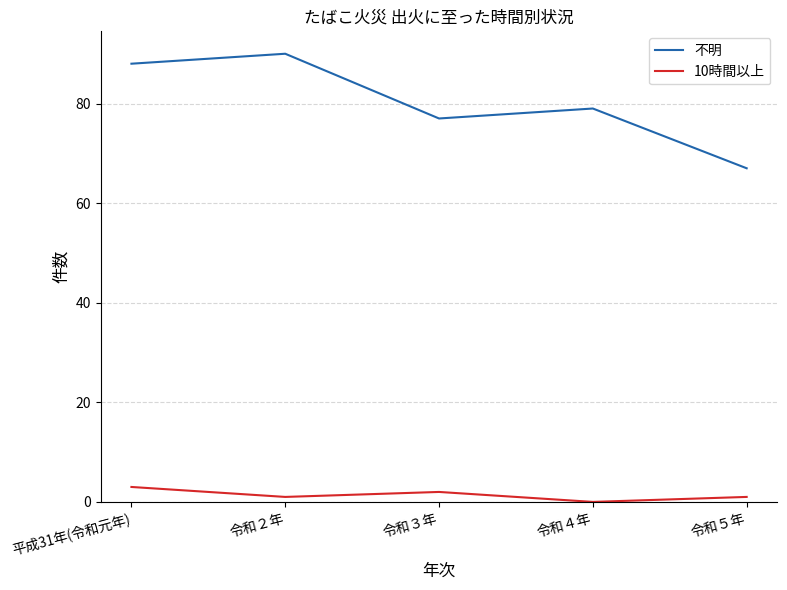

Which series has the widest spread of values?

不明